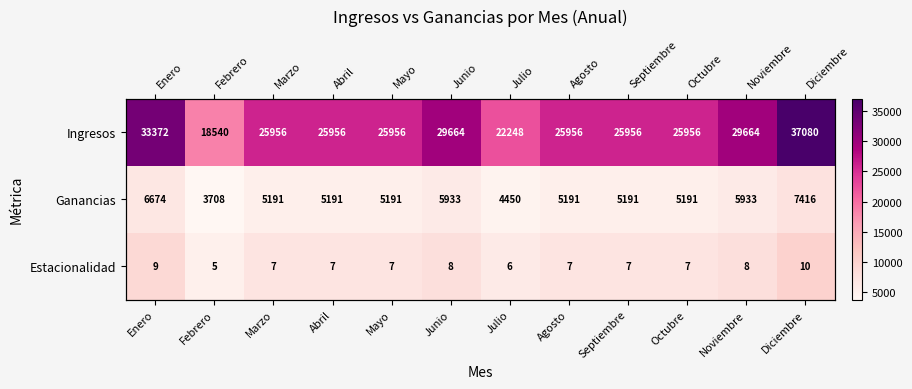

Read the Ingresos value at Enero.

33372.0